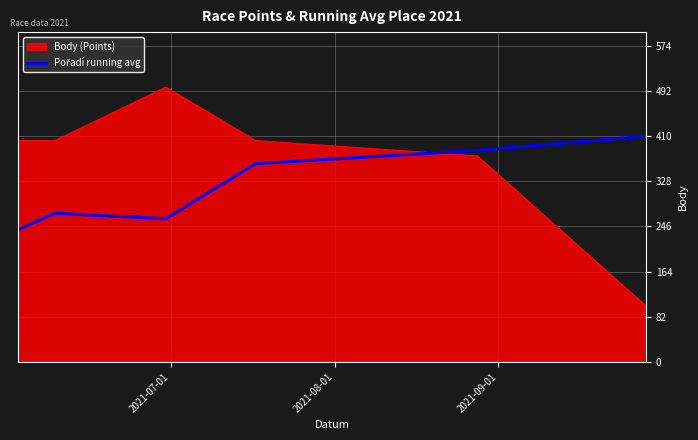

Which series has the largest total across all categories?

Body (Points)